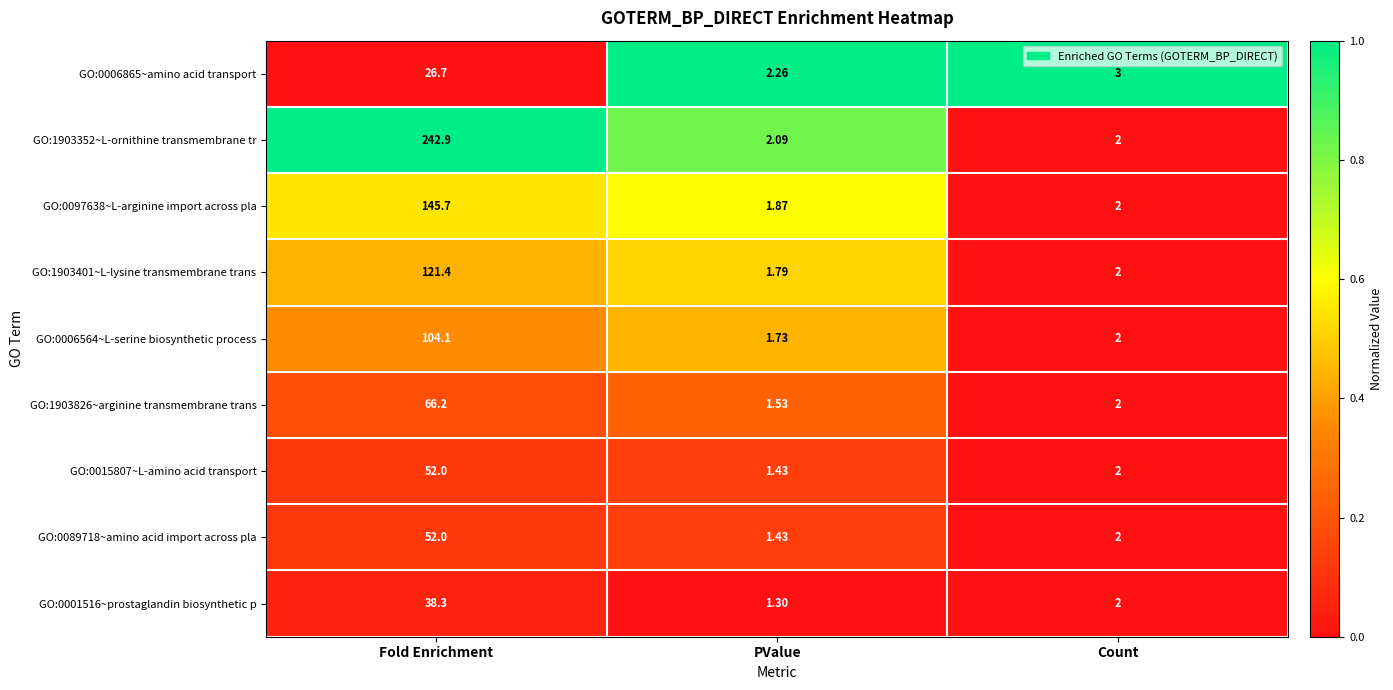

At which label does GO:0006865~amino acid transport first exceed 3?

Fold Enrichment